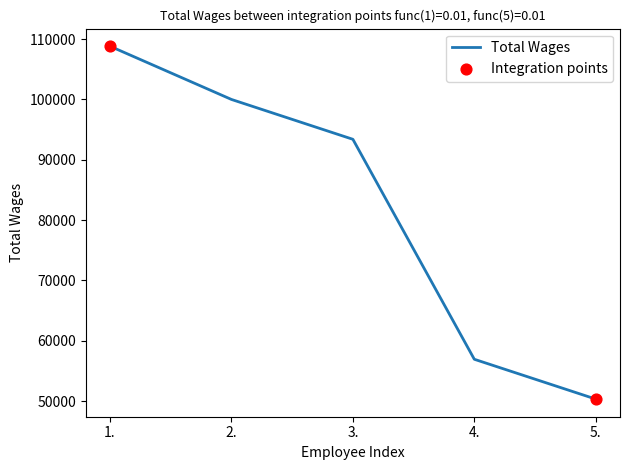

What is the change in value from 3. to 4.?

-36465